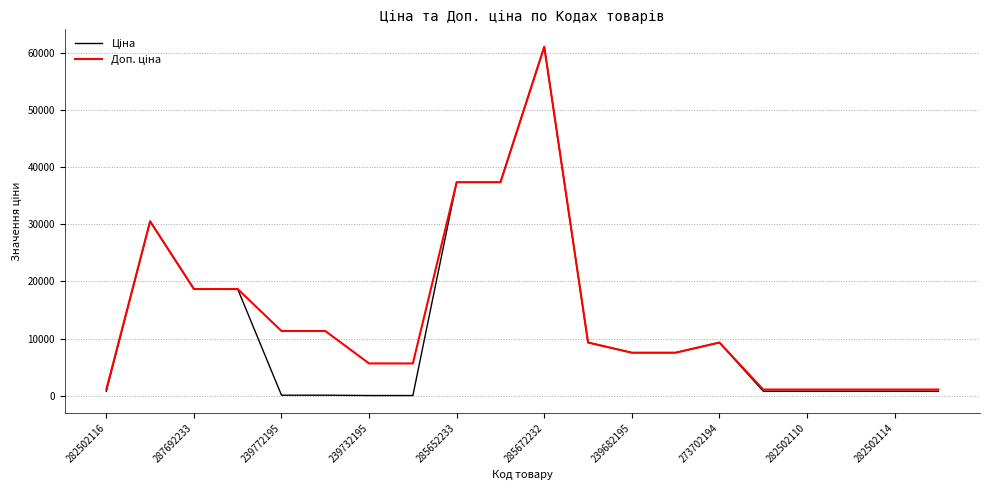

At how many categories does at least one series exceed 32700?

3